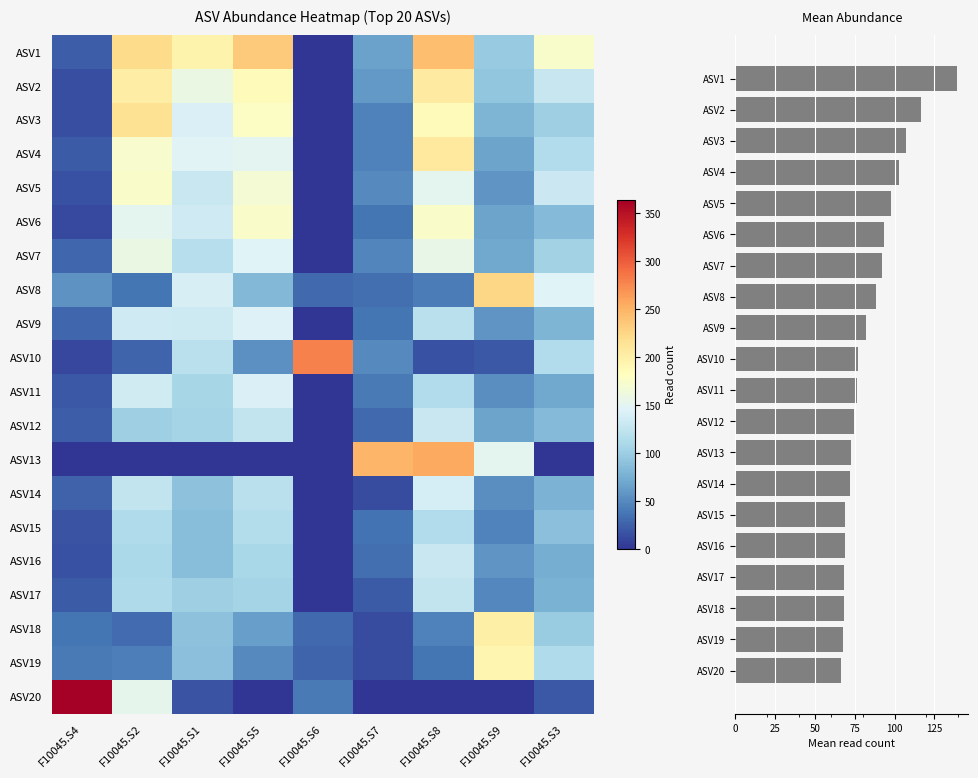

Where is ASV15 nearest to the value 58?

F10045.S9